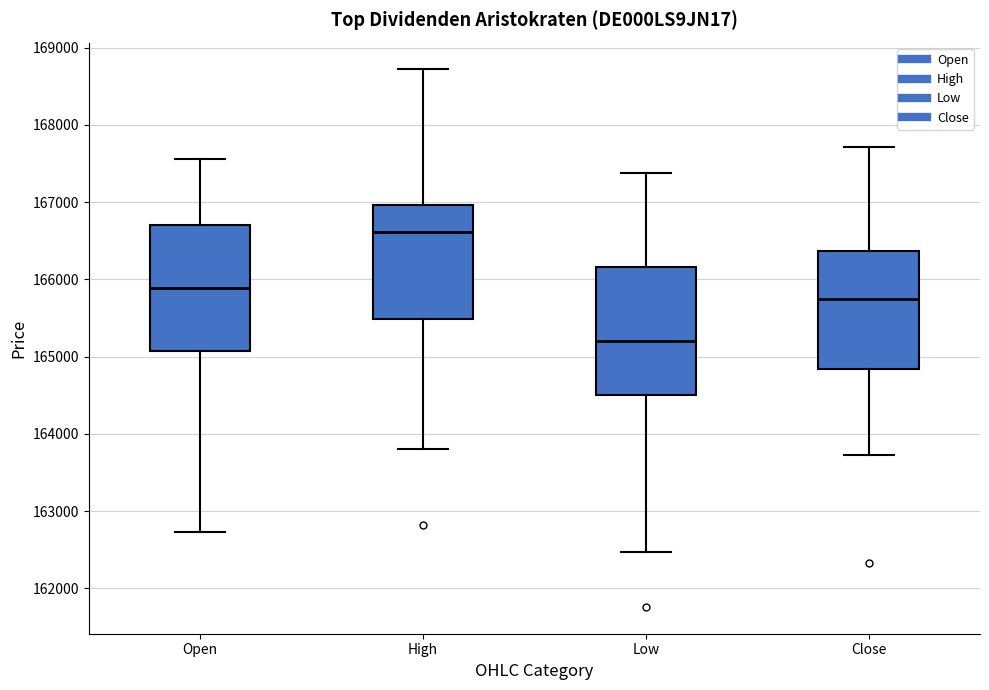

Reading left to right, read every box against the y-axis: the position of its median line, the range the box covers, and the ends of its whiskers. The values are not printed on the chart, so give them approximately, as read against the axis.

Open: median 165900, box 165100 to 166700, whiskers 162700 to 167600
High: median 166600, box 165500 to 167000, whiskers 163800 to 168700
Low: median 165200, box 164500 to 166200, whiskers 162500 to 167400
Close: median 165700, box 164800 to 166400, whiskers 163700 to 167700